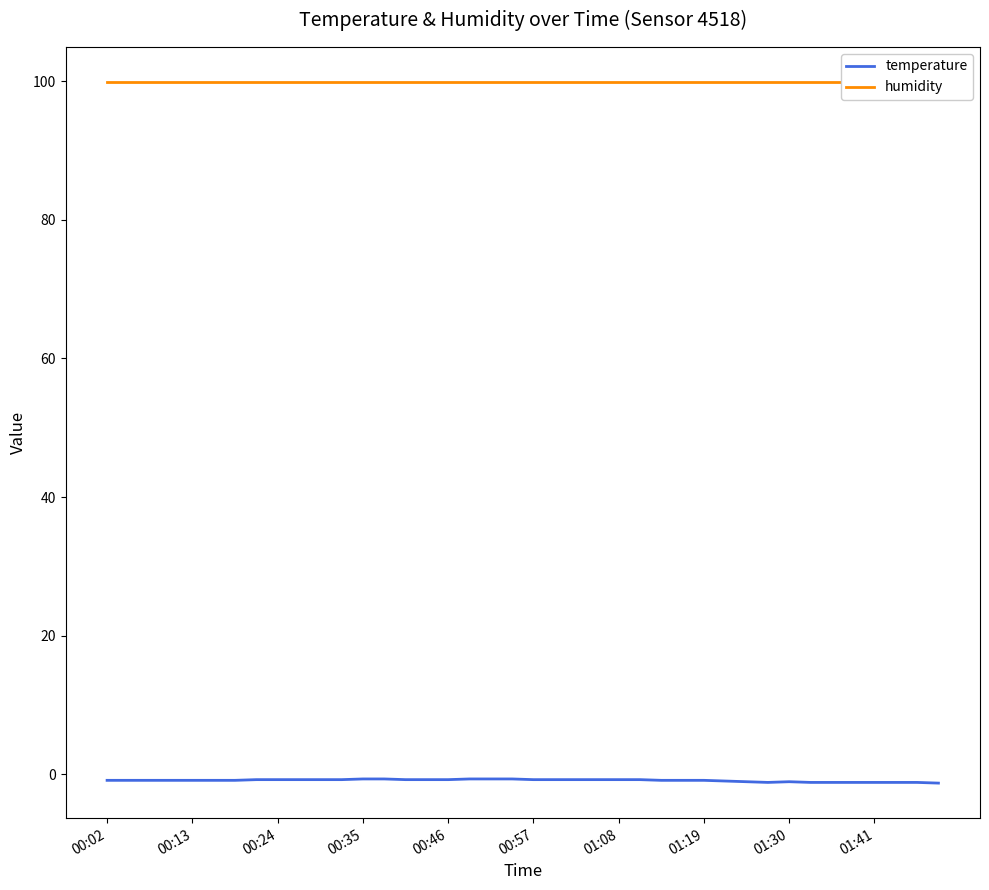

At which label is temperature closest to -1?

29